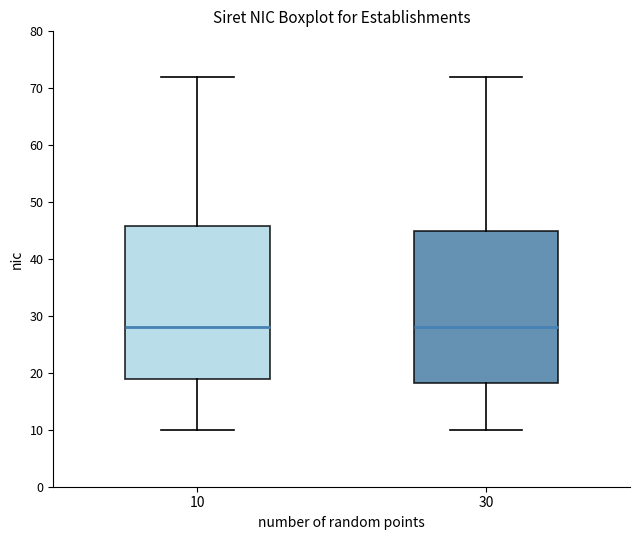

Where is the lower edge of the box at x = 10 on the y-axis? The values are not printed on the chart, so give them approximately, as read against the axis.

19